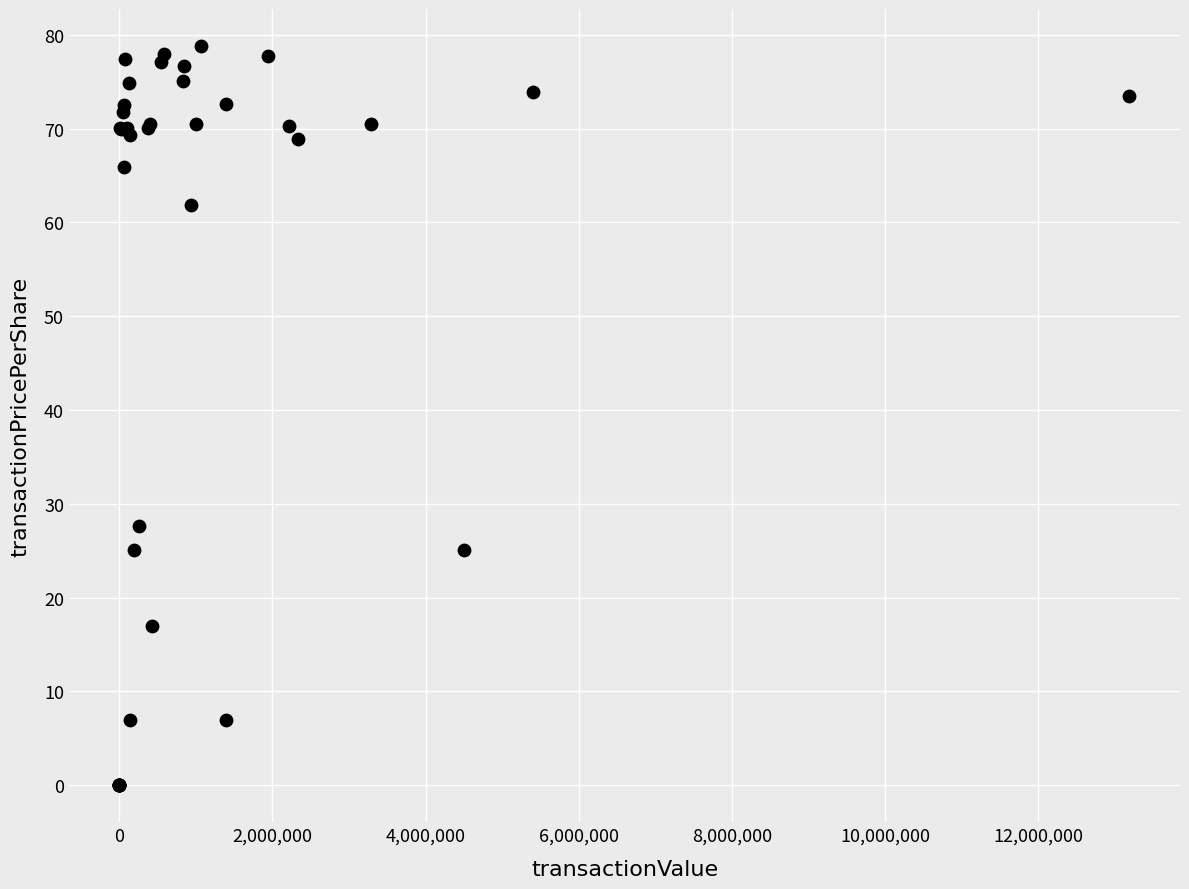

What Y value in the scatter plot is closest to 39?

27.6